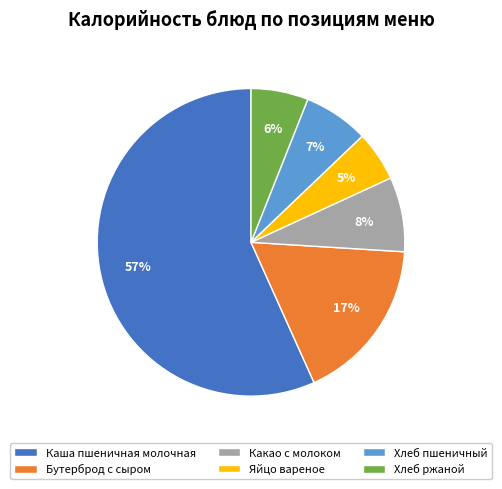

To the nearest percent, what portion does Каша пшеничная молочная represent?

57%